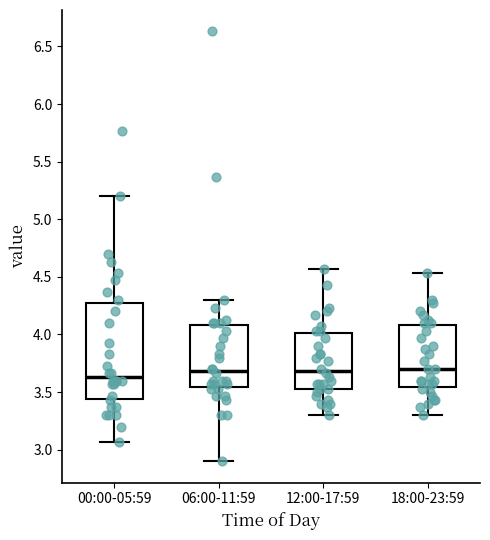

Where does the upper whisker of the box for 18:00-23:59 end on the y-axis? The values are not printed on the chart, so give them approximately, as read against the axis.

4.55